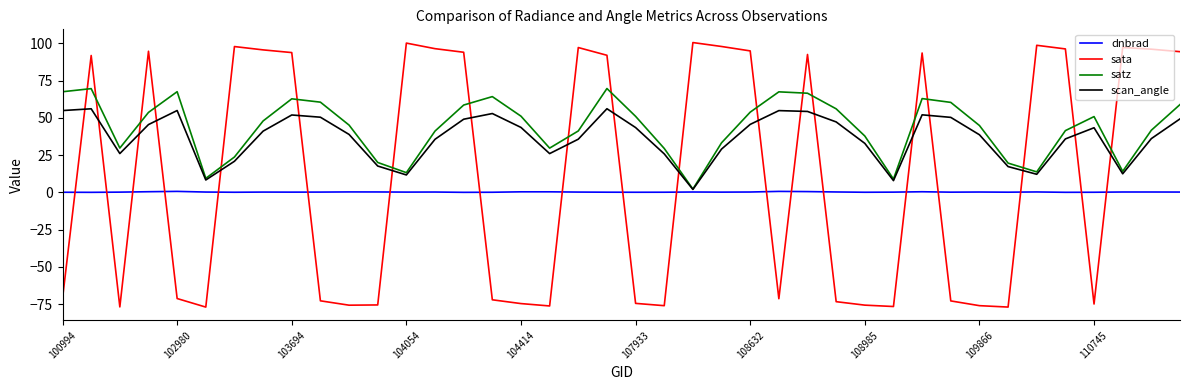

Does the chart have visible grid lines?

No